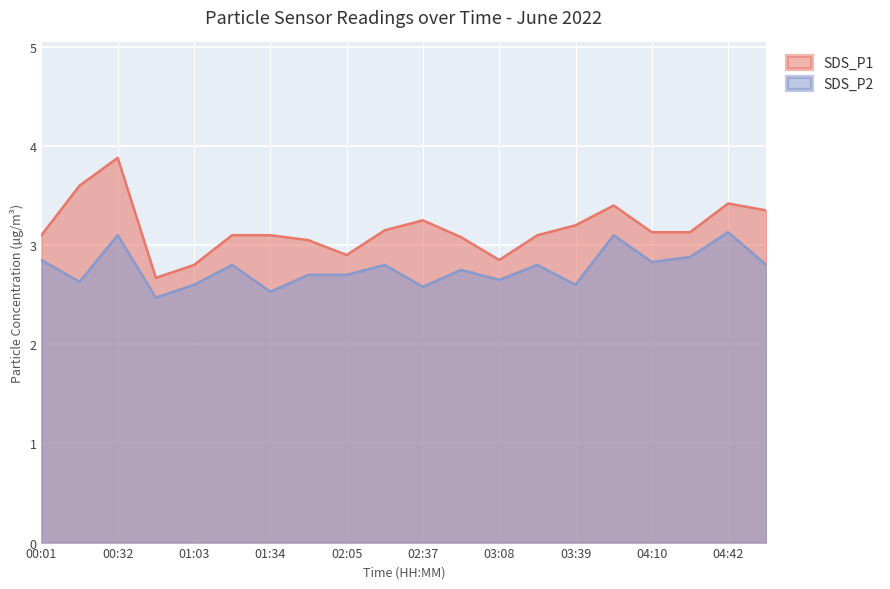

What are all the series names shown in the legend?

SDS_P1, SDS_P2